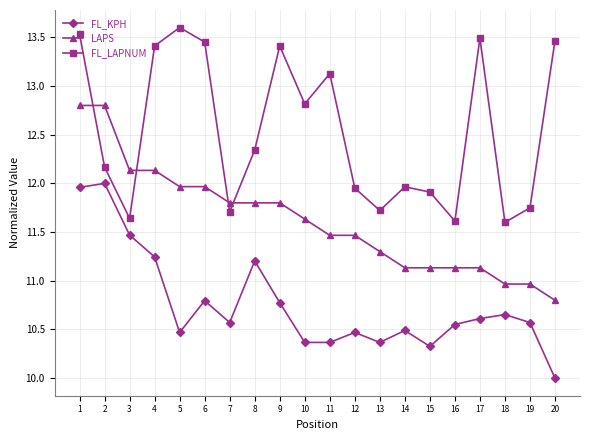

Where is the first local minimum for FL_LAPNUM?

3